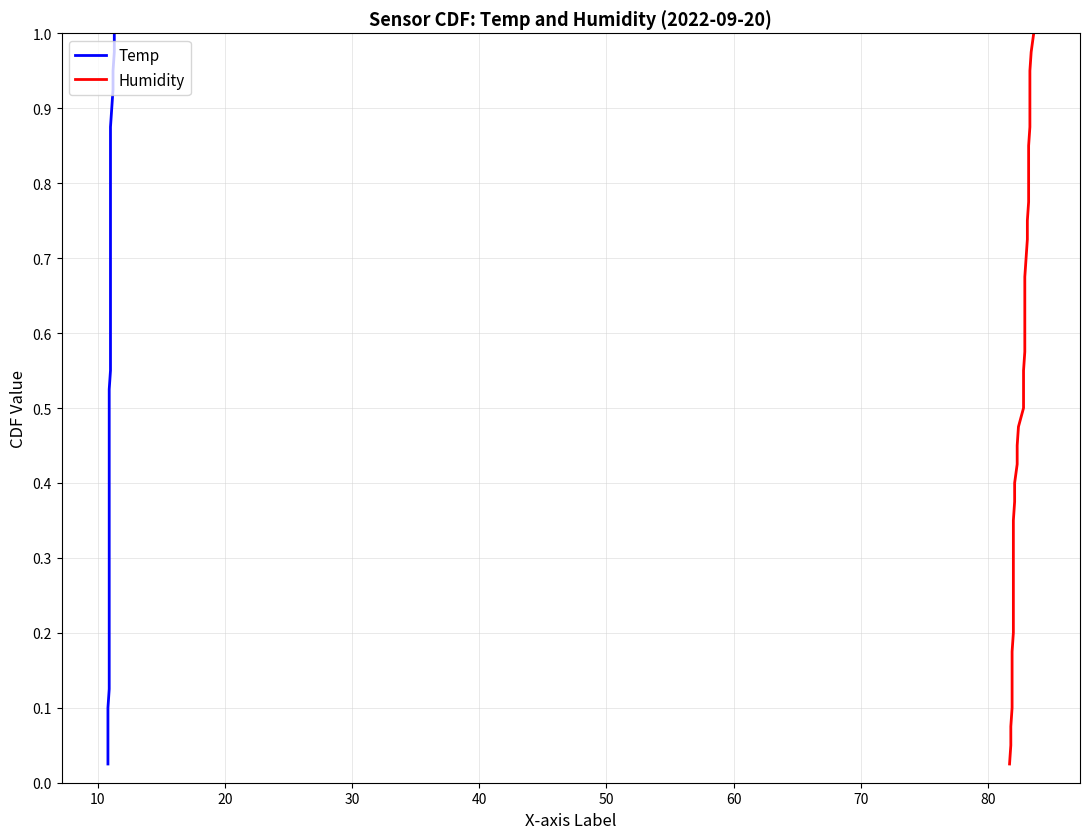

At how many categories does at least one series exceed 0?

40